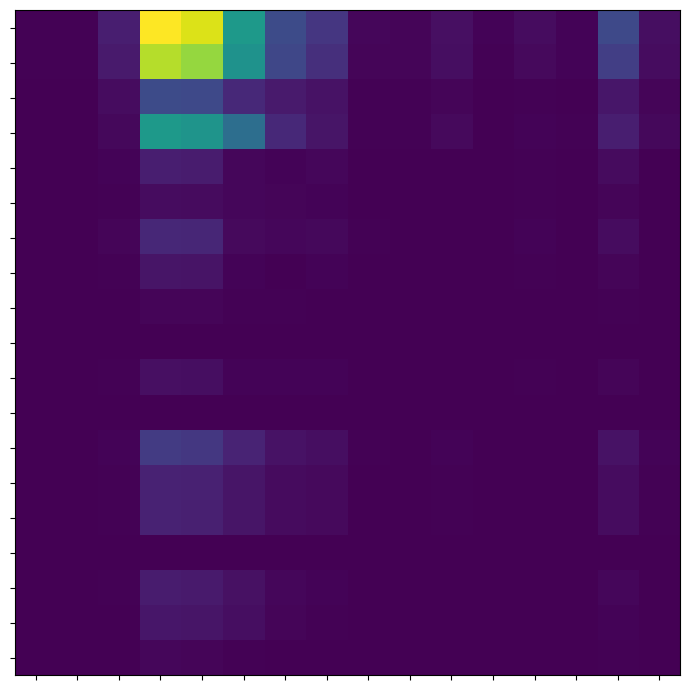

How many categories are shown in the chart?

16